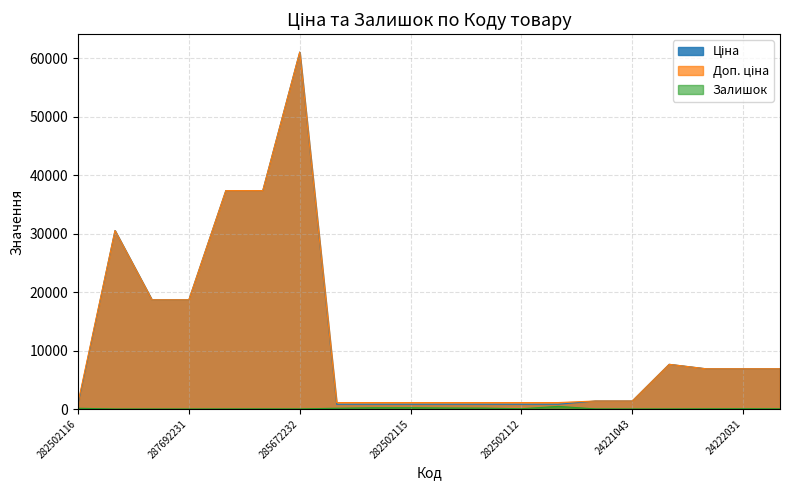

In Залишок, how many points are lower than both neighbors (excluding endpoints)?

3